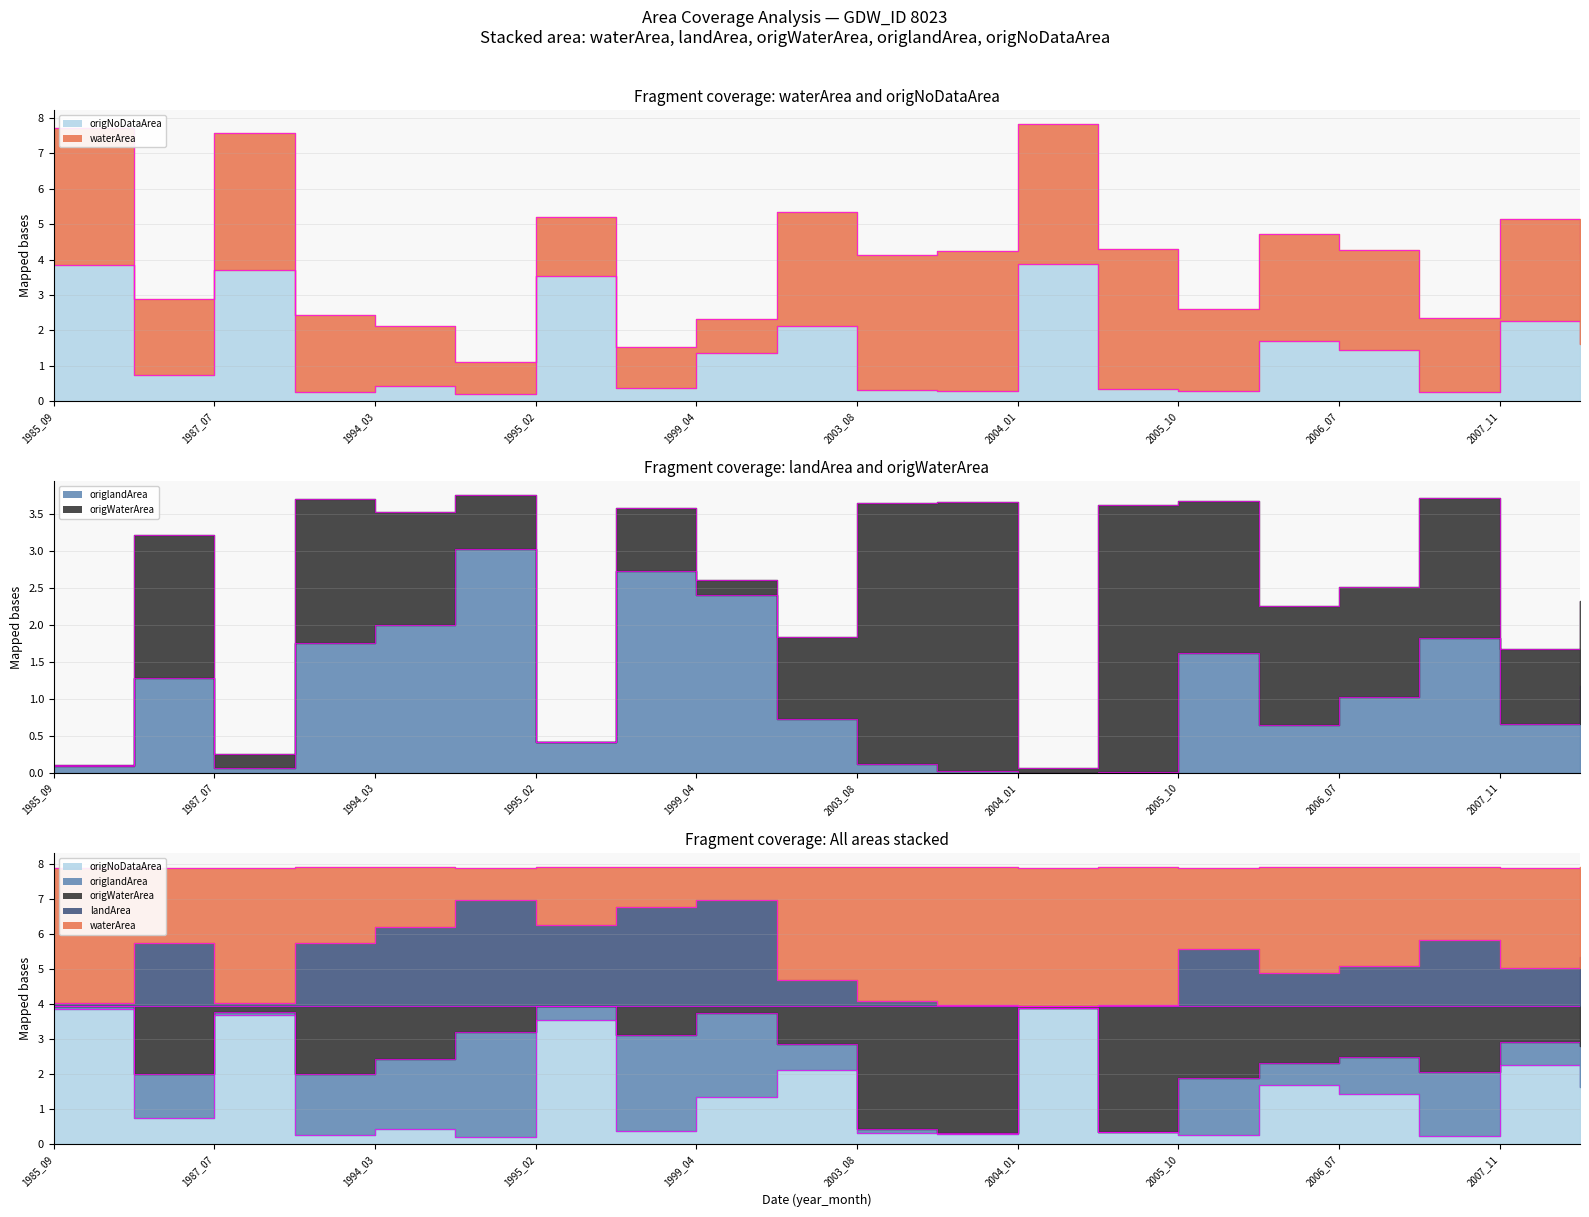

Reading left to right, what are all the values shown in this chart?

origNoDataArea_termini: 3.9	0.7	3.7	0.3	0.4	0.2	3.5	0.4	1.4	2.1	0.3	0.3	3.9	0.3	0.3	1.7	1.4	0.2	2.3	1.6
waterArea_termini: 7.9	7.9	7.9	7.9	7.9	7.9	7.9	7.9	7.9	7.9	7.9	7.9	7.9	7.9	7.9	7.9	7.9	7.9	7.9	7.9
origlandArea_termini: 3.9	2.0	3.8	2.0	2.4	3.2	4.0	3.1	3.8	2.9	0.4	0.3	3.9	0.4	1.9	2.3	2.5	2.1	2.9	2.8
origWaterArea_termini: 3.9	4.0	4.0	4.0	4.0	4.0	4.0	4.0	4.0	4.0	4.0	4.0	3.9	4.0	4.0	4.0	4.0	4.0	4.0	3.9
landArea_termini: 4.0	5.7	4.0	5.7	6.2	7.0	6.2	6.8	7.0	4.7	4.1	4.0	3.9	4.0	5.6	4.9	5.1	5.8	5.0	5.3